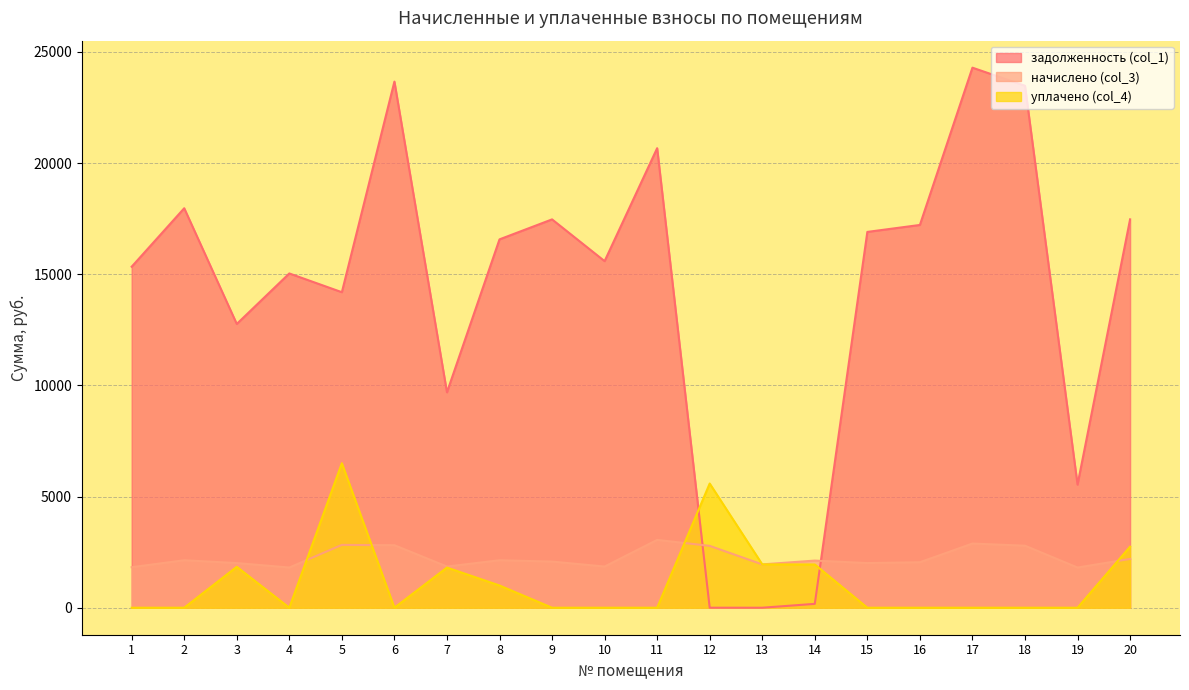

Reading right to left, extract all data points from this chart.

задолженность (col_1): 17471.8	5538.2	23481.1	24295.0	17219.5	16906.3	173.6	0.0	0.5	20672.6	15591.5	17470.0	16570.9	9690.2	23668.8	14194.1	15037.7	12765.6	17970.9	15341.0
начислено (col_3): 2194.8	1807.9	2790.0	2886.7	2046.0	2008.8	2120.4	1949.3	2782.6	3050.4	1852.6	2075.8	2135.3	1852.6	2812.3	2827.2	1807.9	2008.8	2135.3	1822.8
уплачено (col_4): 2747.0	0.0	0.0	0.0	0.0	0.0	1945.5	1950.0	5587.0	0.0	0.0	0.0	1000.0	1806.4	0.0	6500.0	0.0	1840.3	0.0	0.0